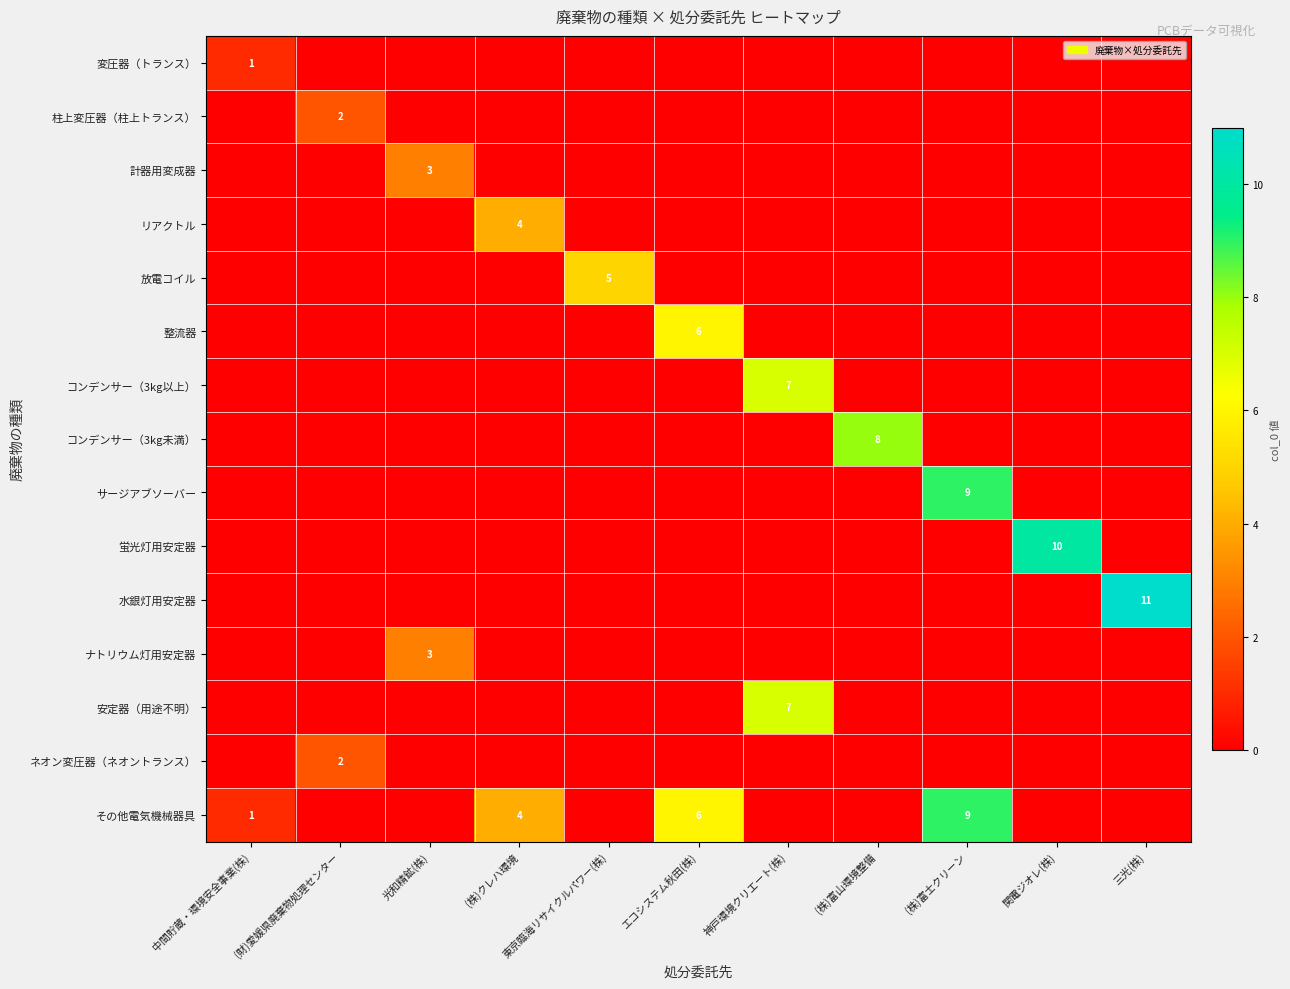

The value of 整流器 at エコシステム秋田(株) is 9. True or false?

False